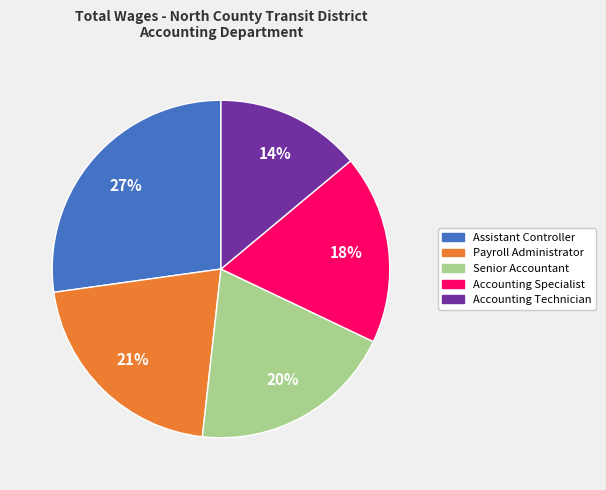

How many segments does this pie chart have?

5